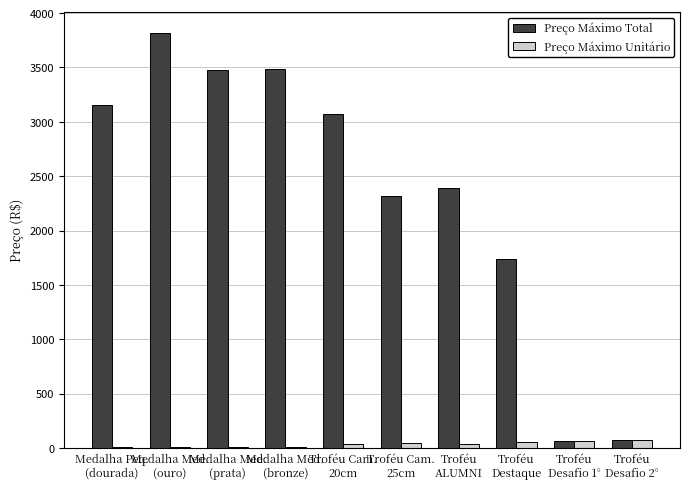

Is it true that Preço Máximo Total equals 1741.5 at Troféu
Destaque?

True